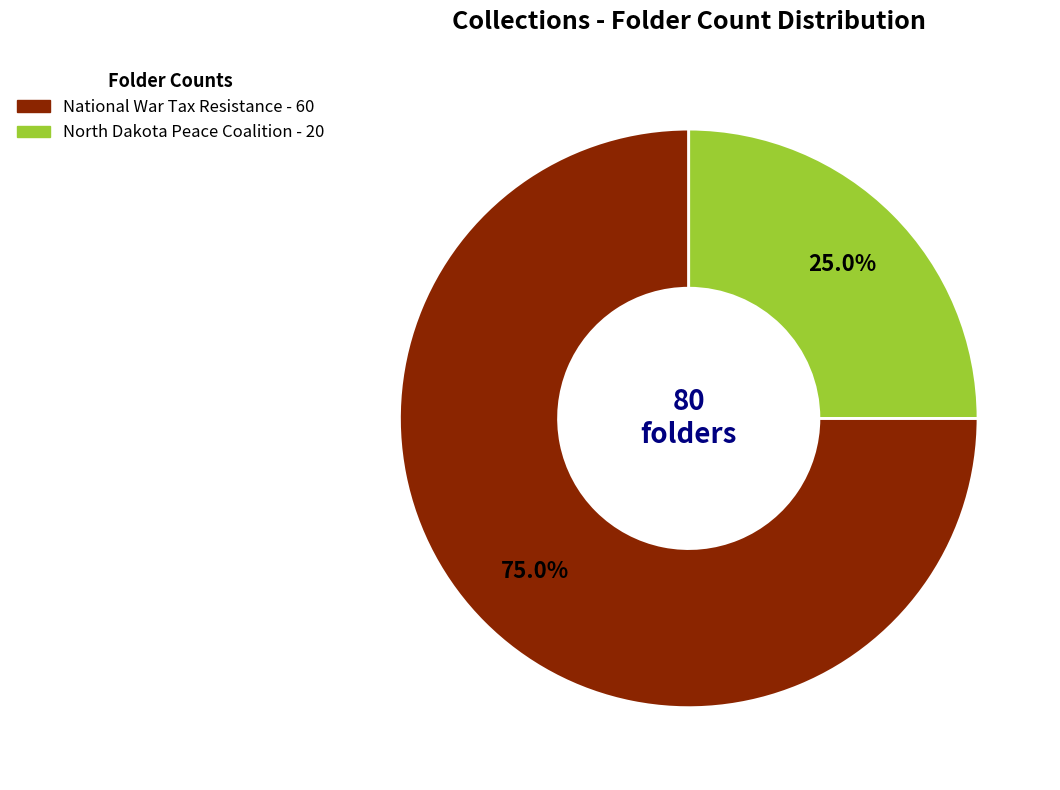

How many slices are in this pie chart?

2